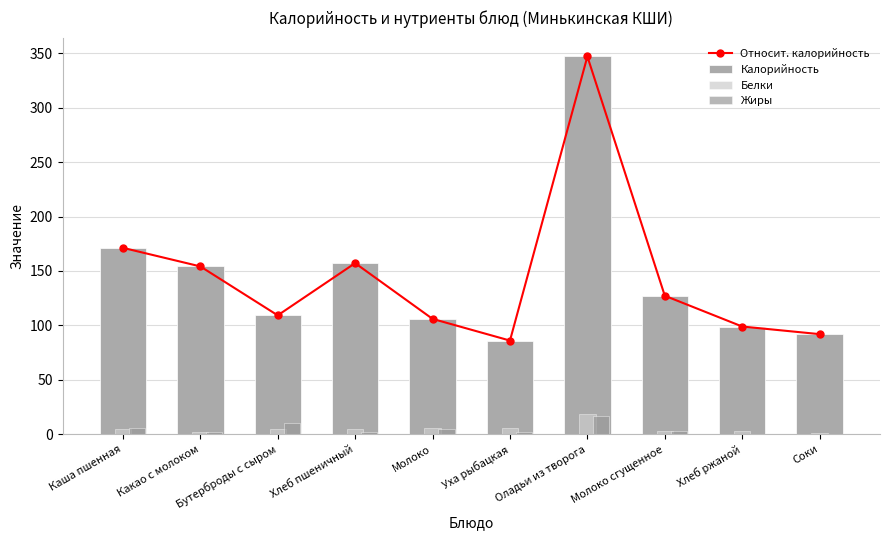

What is the smallest value displayed?

0.2